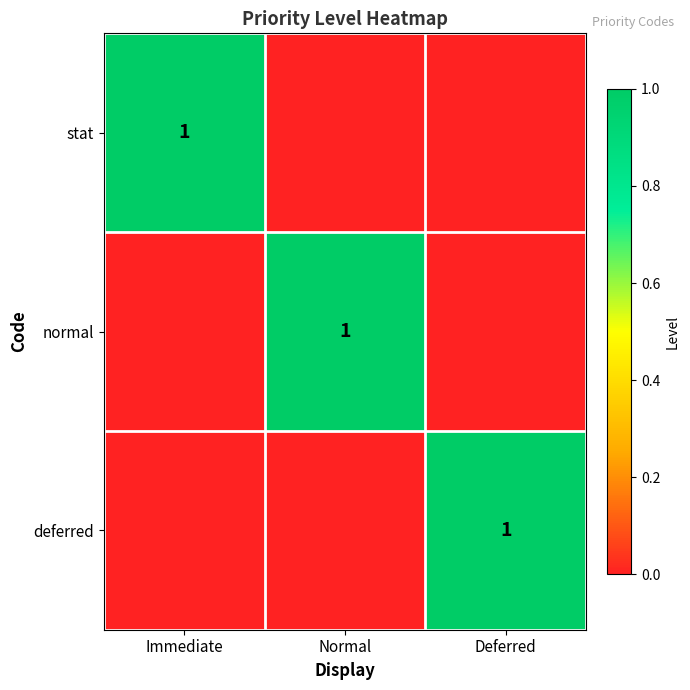

The normal series shows 0 at Normal. True or false?

False